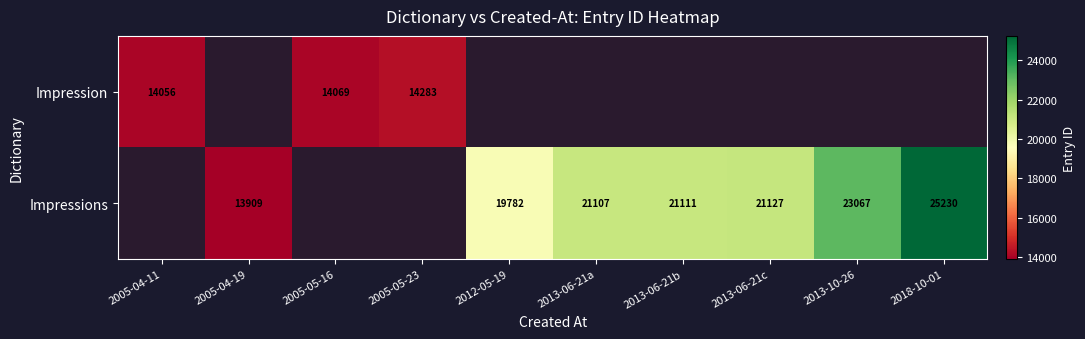

Is it true that Impression equals 7025 at 2005-05-23?

False